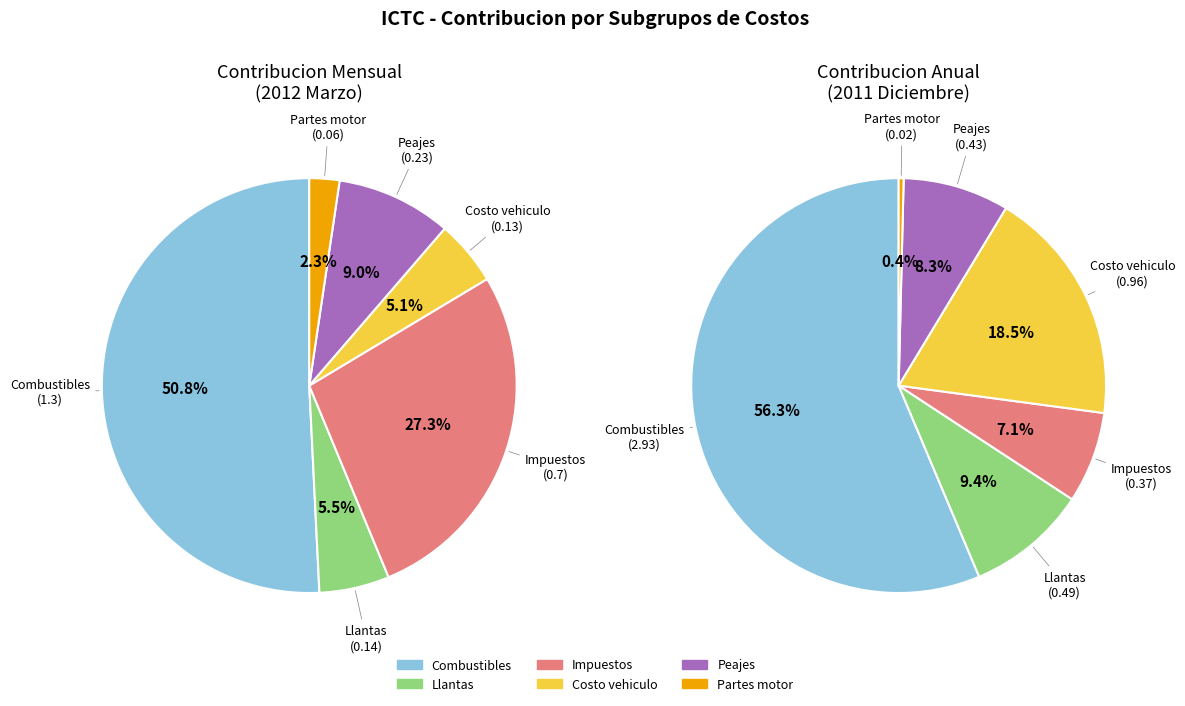

How much of the chart is everything except 2011?

69.9%